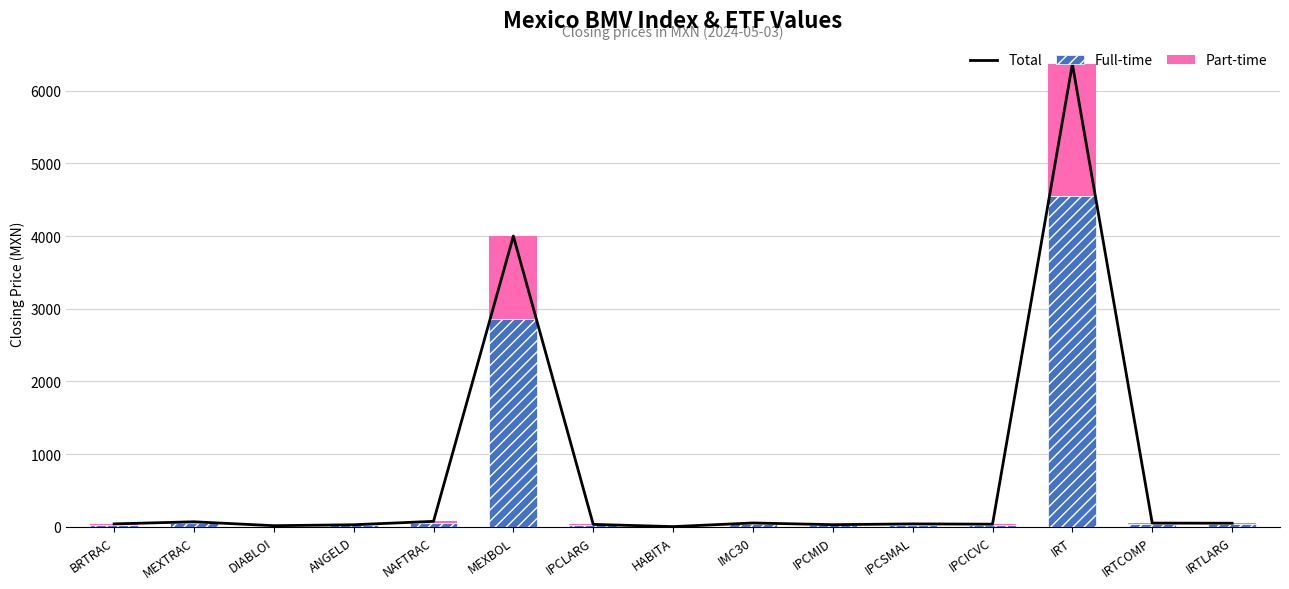

Between IPCLARG and NAFTRAC, which is larger?

NAFTRAC